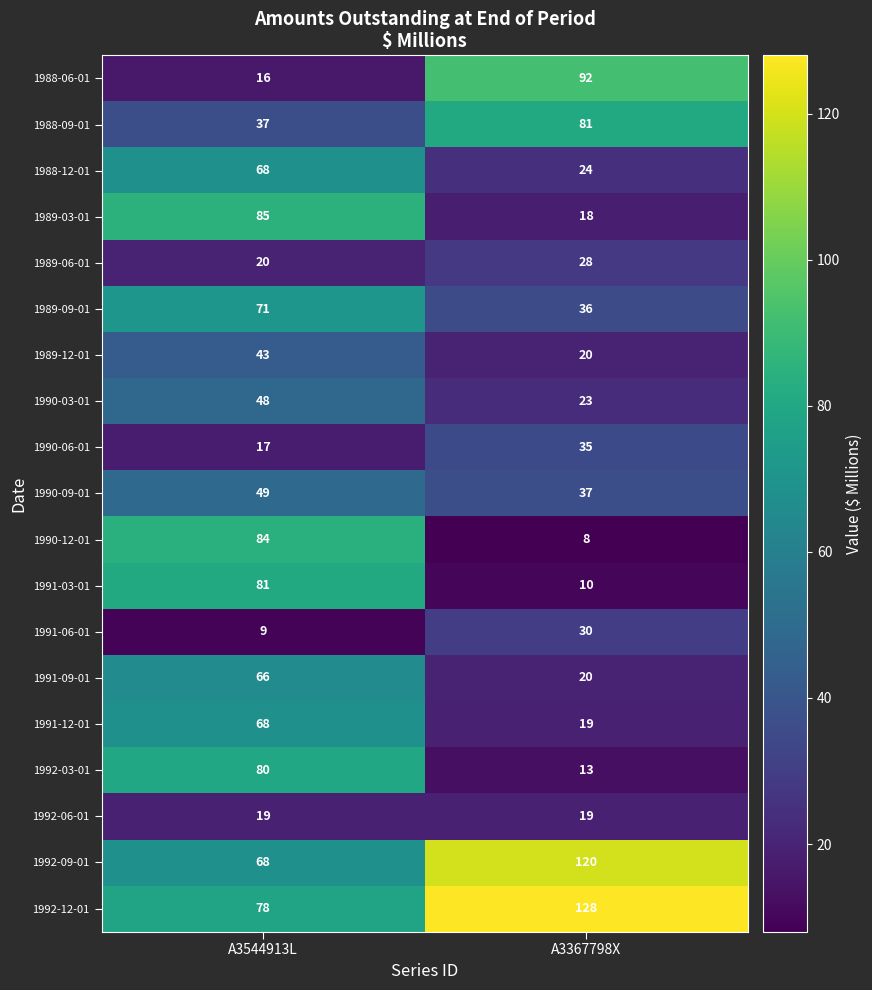

How many distinct data groups are displayed?

19